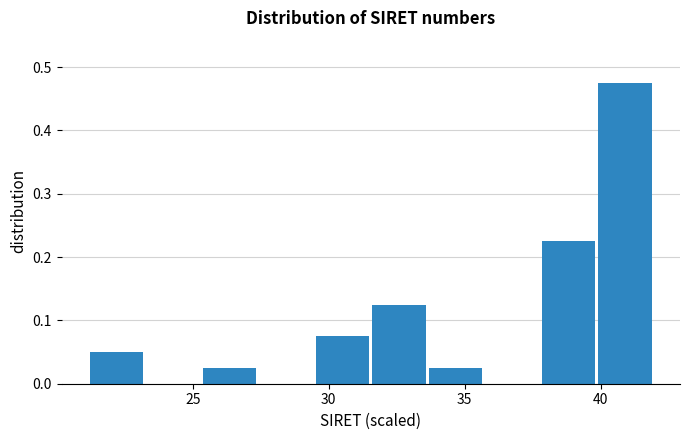

What is the height of the bar covering 21.0 to 23.0 on the x-axis? Neither the bar edges nor the heights are printed on the chart, so give them approximately, as read against the axes.

0.05